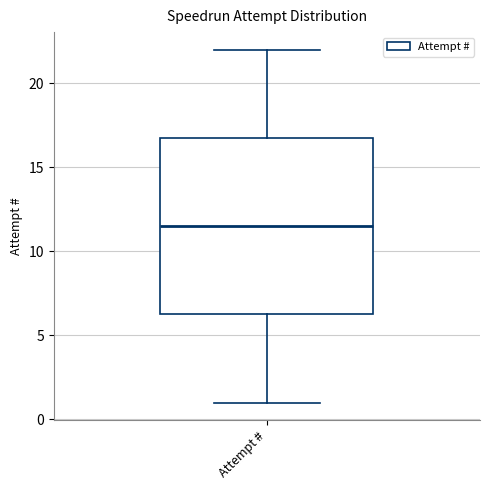

Where is the upper edge of the box for Attempt # on the y-axis? The values are not printed on the chart, so give them approximately, as read against the axis.

17.0